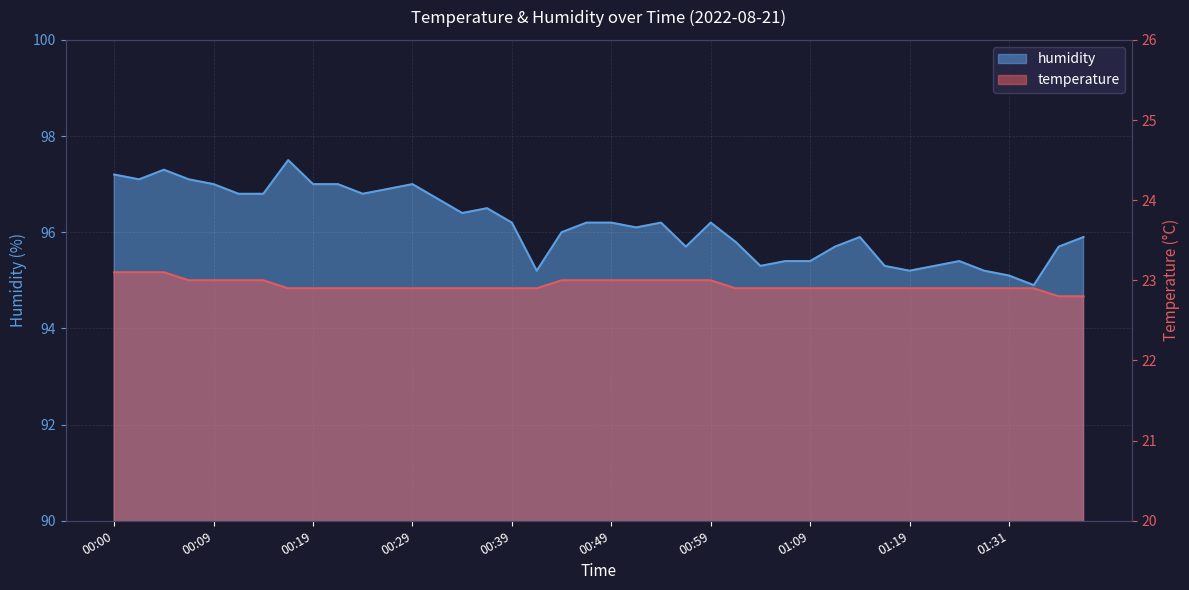

Reading right to left, transcribe all the data shown in this chart.

temperature: 01:38=22.8	01:36=22.8	01:33=22.9	01:31=22.9	01:26=22.9	01:24=22.9	01:21=22.9	01:19=22.9	01:16=22.9	01:14=22.9	01:11=22.9	01:09=22.9	01:06=22.9	01:04=22.9	01:01=22.9	00:59=23.0	00:56=23.0	00:54=23.0	00:51=23.0	00:49=23.0	00:46=23.0	00:44=23.0	00:41=22.9	00:39=22.9	00:36=22.9	00:34=22.9	00:31=22.9	00:29=22.9	00:27=22.9	00:24=22.9	00:22=22.9	00:19=22.9	00:17=22.9	00:14=23.0	00:12=23.0	00:09=23.0	00:07=23.0	00:04=23.1	00:02=23.1	00:00=23.1
humidity: 01:38=95.9	01:36=95.7	01:33=94.9	01:31=95.1	01:26=95.2	01:24=95.4	01:21=95.3	01:19=95.2	01:16=95.3	01:14=95.9	01:11=95.7	01:09=95.4	01:06=95.4	01:04=95.3	01:01=95.8	00:59=96.2	00:56=95.7	00:54=96.2	00:51=96.1	00:49=96.2	00:46=96.2	00:44=96.0	00:41=95.2	00:39=96.2	00:36=96.5	00:34=96.4	00:31=96.7	00:29=97.0	00:27=96.9	00:24=96.8	00:22=97.0	00:19=97.0	00:17=97.5	00:14=96.8	00:12=96.8	00:09=97.0	00:07=97.1	00:04=97.3	00:02=97.1	00:00=97.2